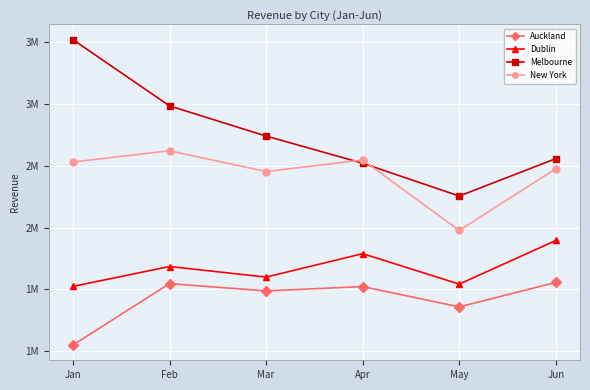

Rank the series by their maximum value, from lowest to highest.

Auckland, Dublin, New York, Melbourne